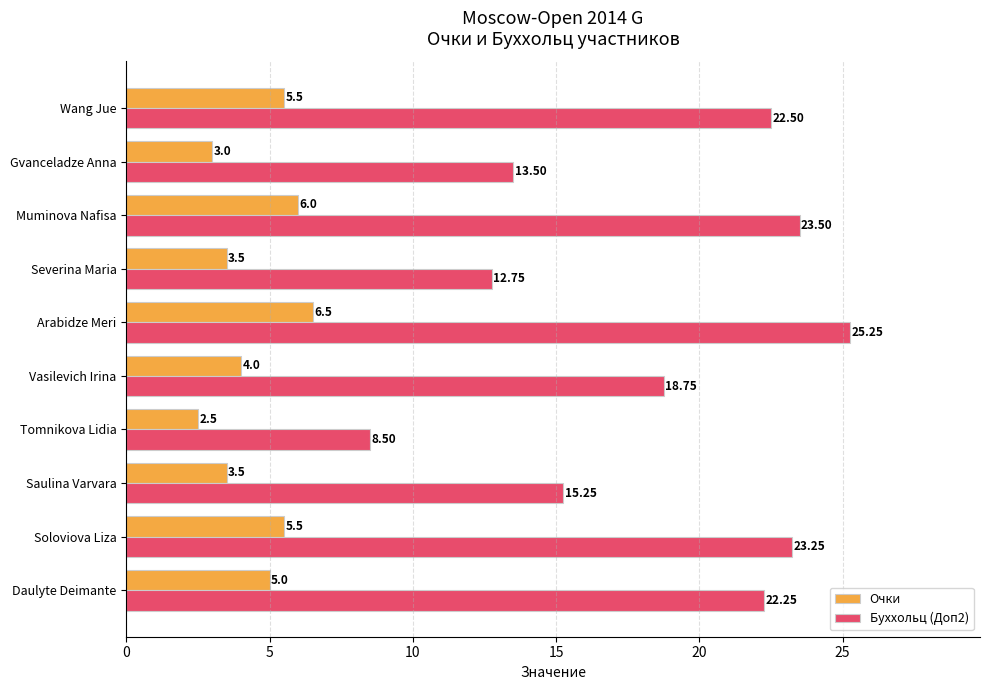

Between Saulina Varvara and Gvanceladze Anna, which series saw the biggest shift?

Буххольц (Доп2)